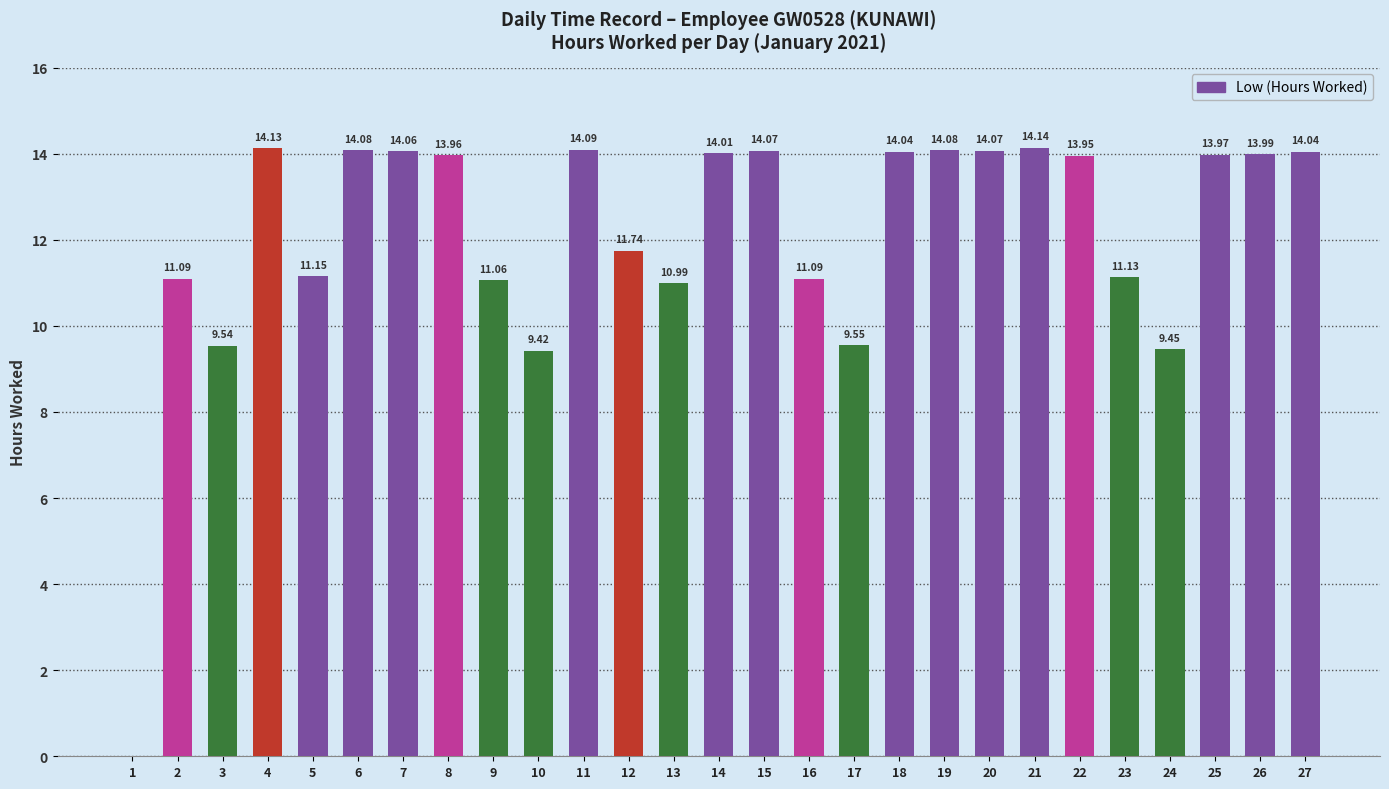

Which has a higher value, 8 or 12?

8